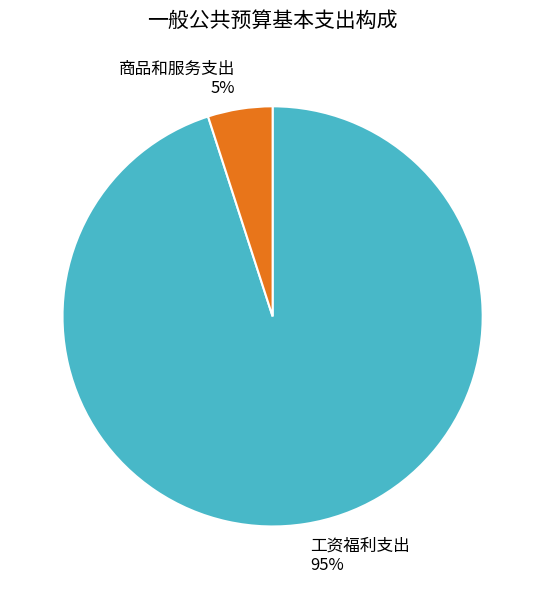

What percentage is the 工资福利支出 slice, to the nearest percent?

95%